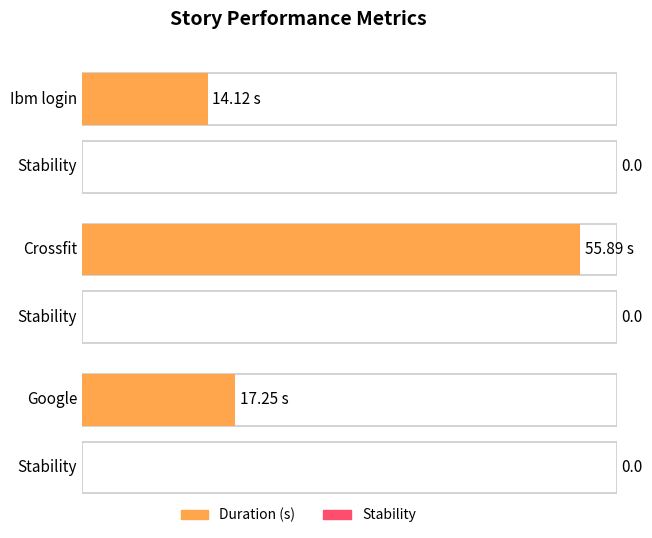

Rank the series at Crossfit from highest to lowest value.

Duration (s), Stability